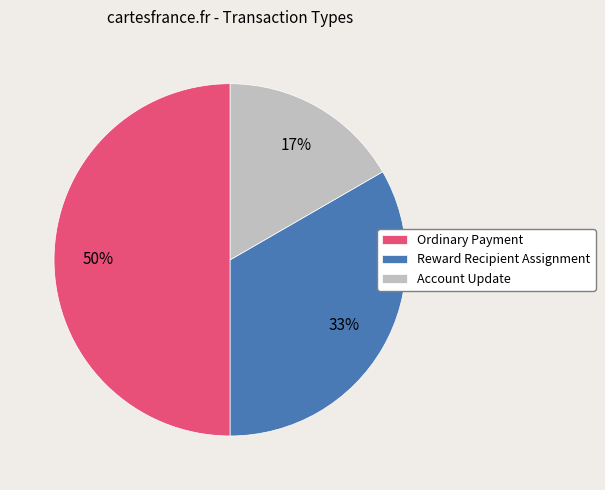

To the nearest percent, what is the difference between the largest and smallest slice percentages?

33%